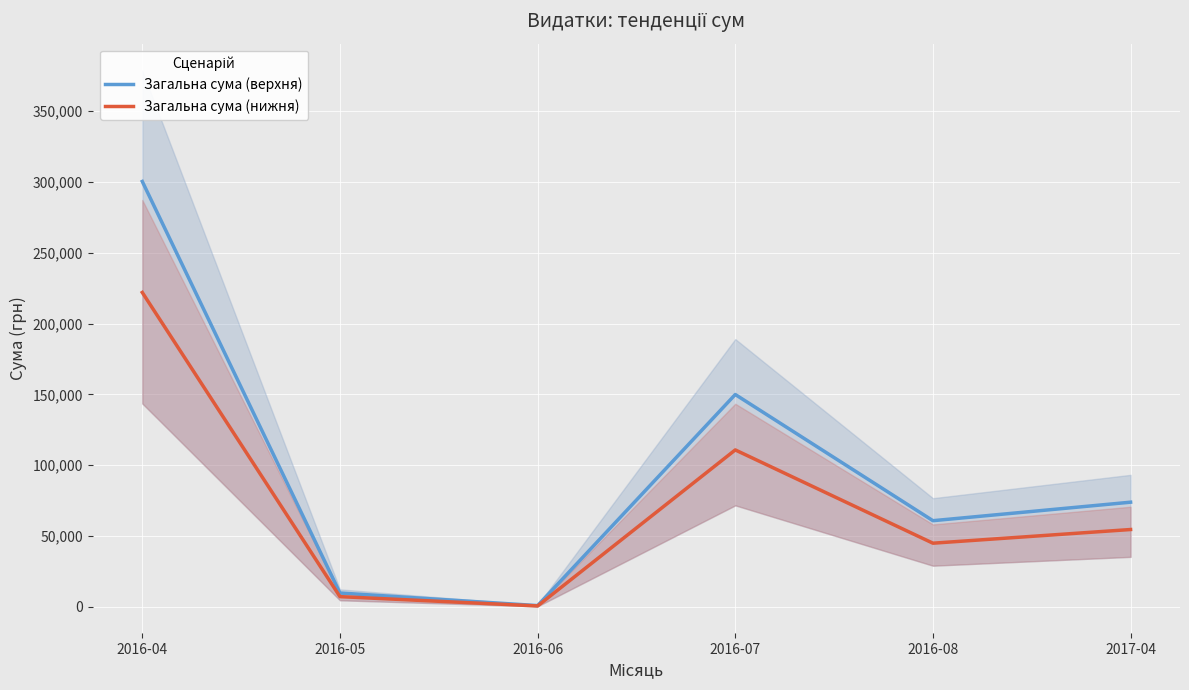

Is the value of Загальна сума (верхня) at 2016-05 greater than the value of Загальна сума (нижня) at 2016-08?

No